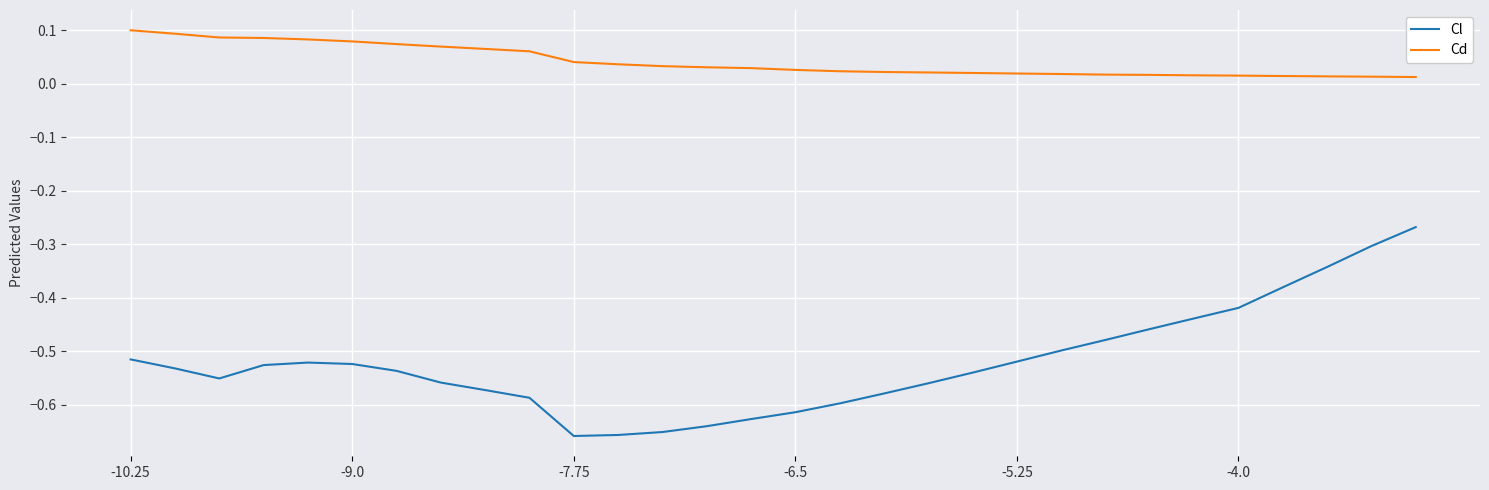

List the series in order of their overall mean, lowest first.

Cl, Cd